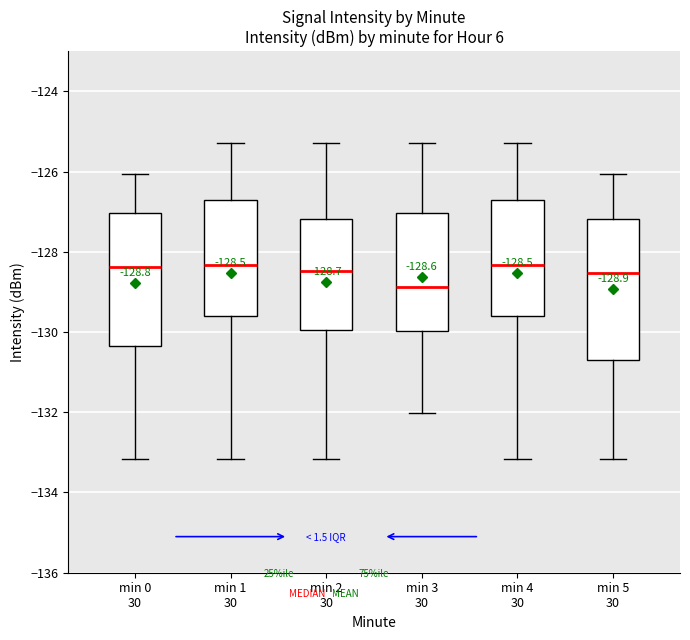

Which box has the lowest median line?

min 3 30